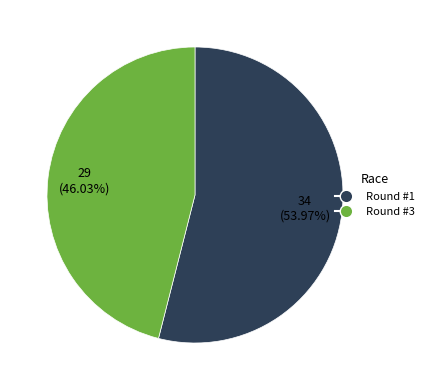

Is there any slice that represents more than half of the pie?

Yes